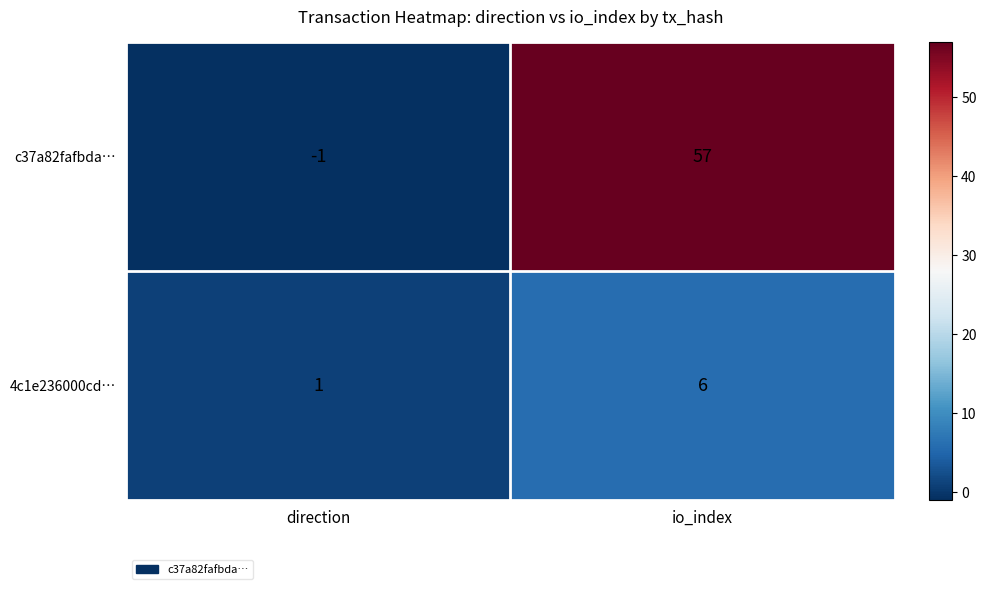

Reading left to right, list all the values displayed in this chart.

c37a82fafbda…: direction=-1	io_index=57
4c1e236000cd…: direction=1	io_index=6